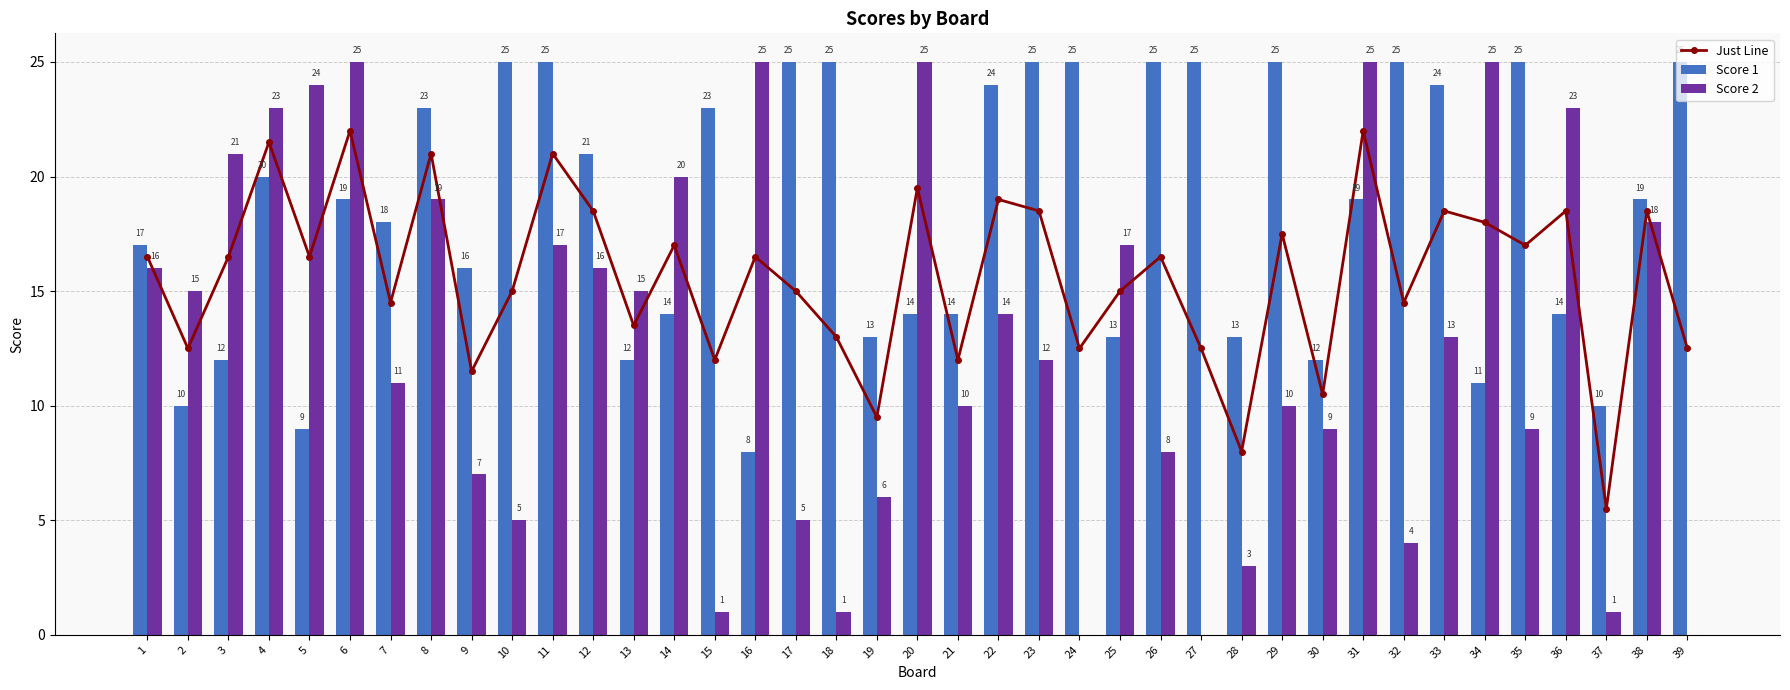

Count the number of data series in this chart.

3